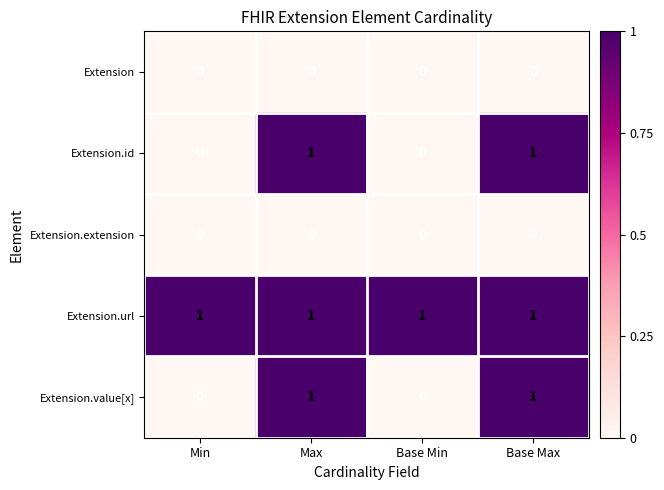

True or false: Extension.url has a value of 0 at Max.

False